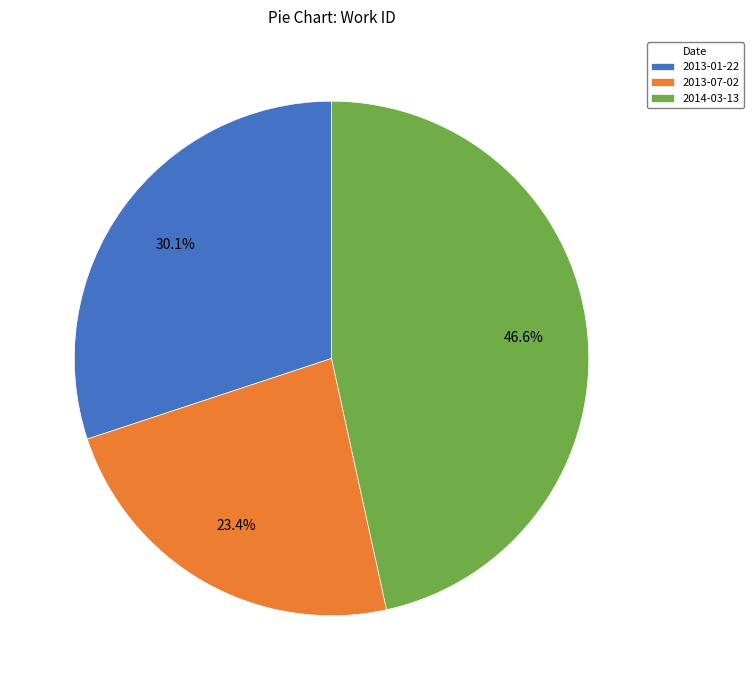

To the nearest percent, what is the difference between the 2013-01-22 and 2013-07-02 slice percentages?

7%